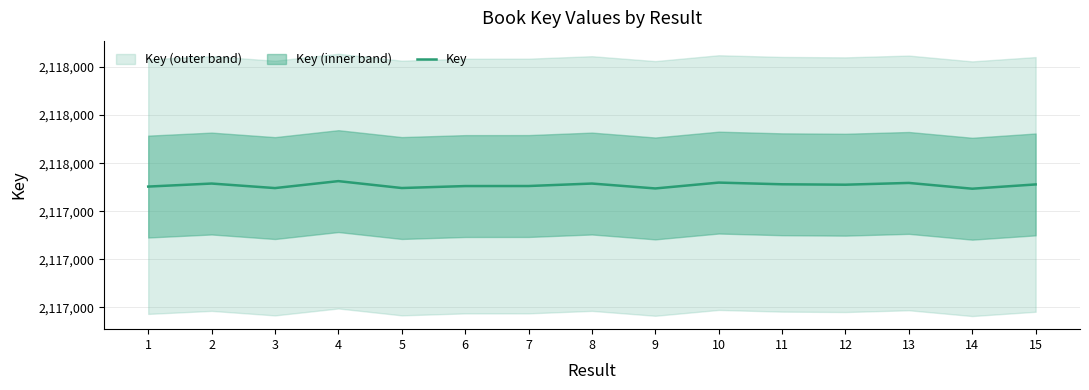

What is the value of the 12th point from the left?

2117910546